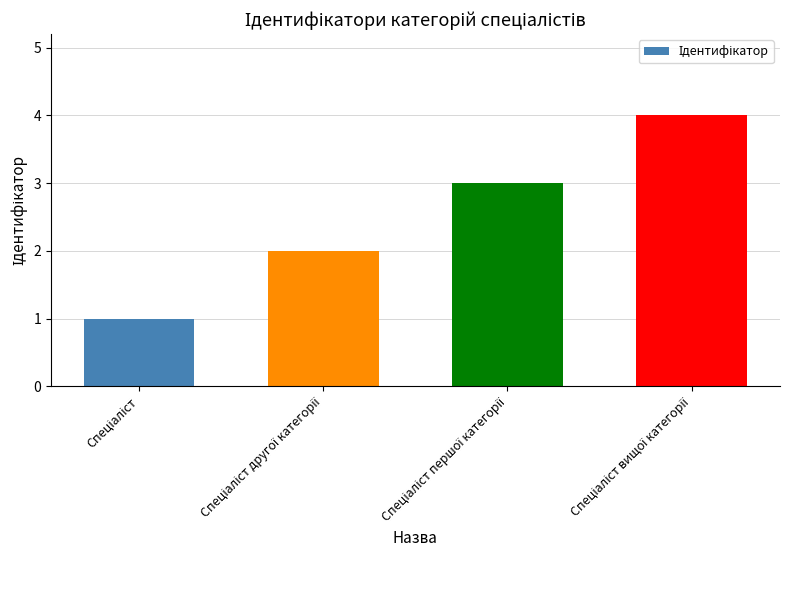

What is the difference between the maximum and minimum values?

3